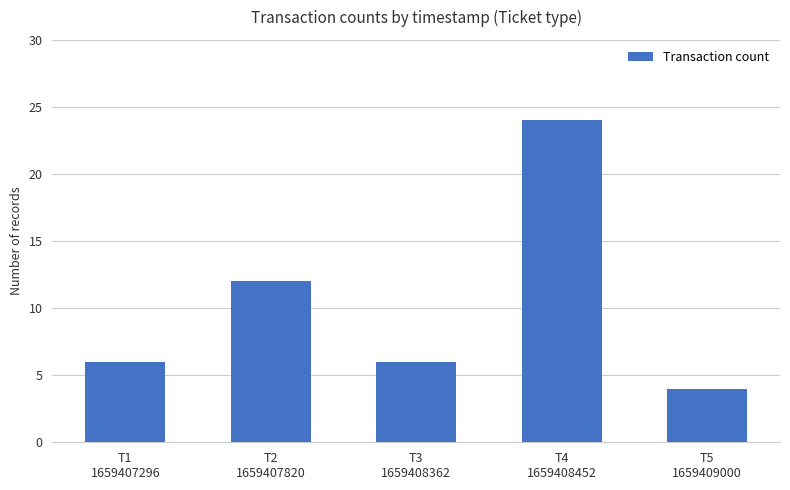

True or false: the data shows 6 at T1
1659407296.

True